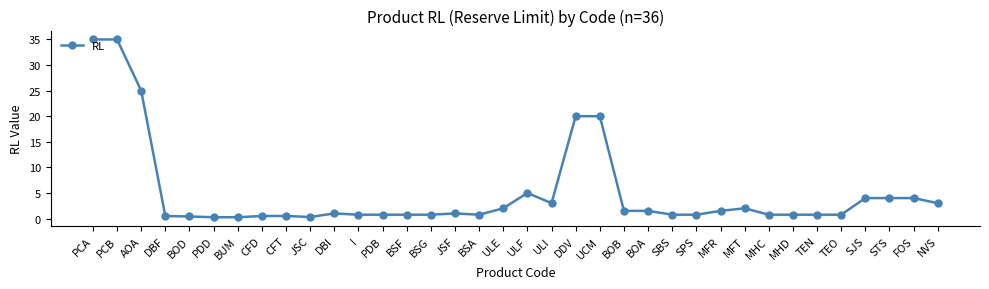

How many distinct data groups are displayed?

1